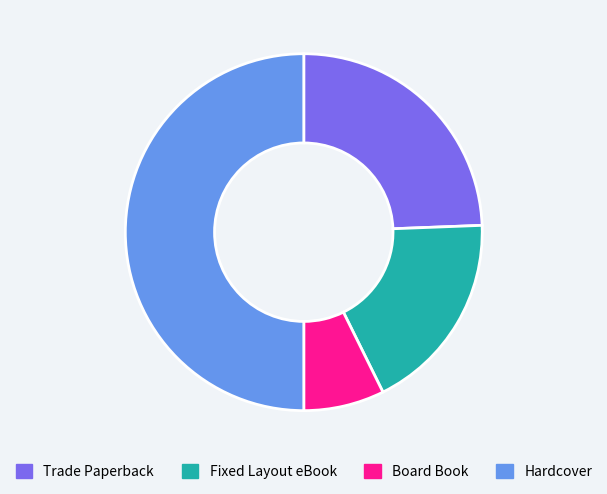

Which category has the biggest portion of the pie?

Hardcover